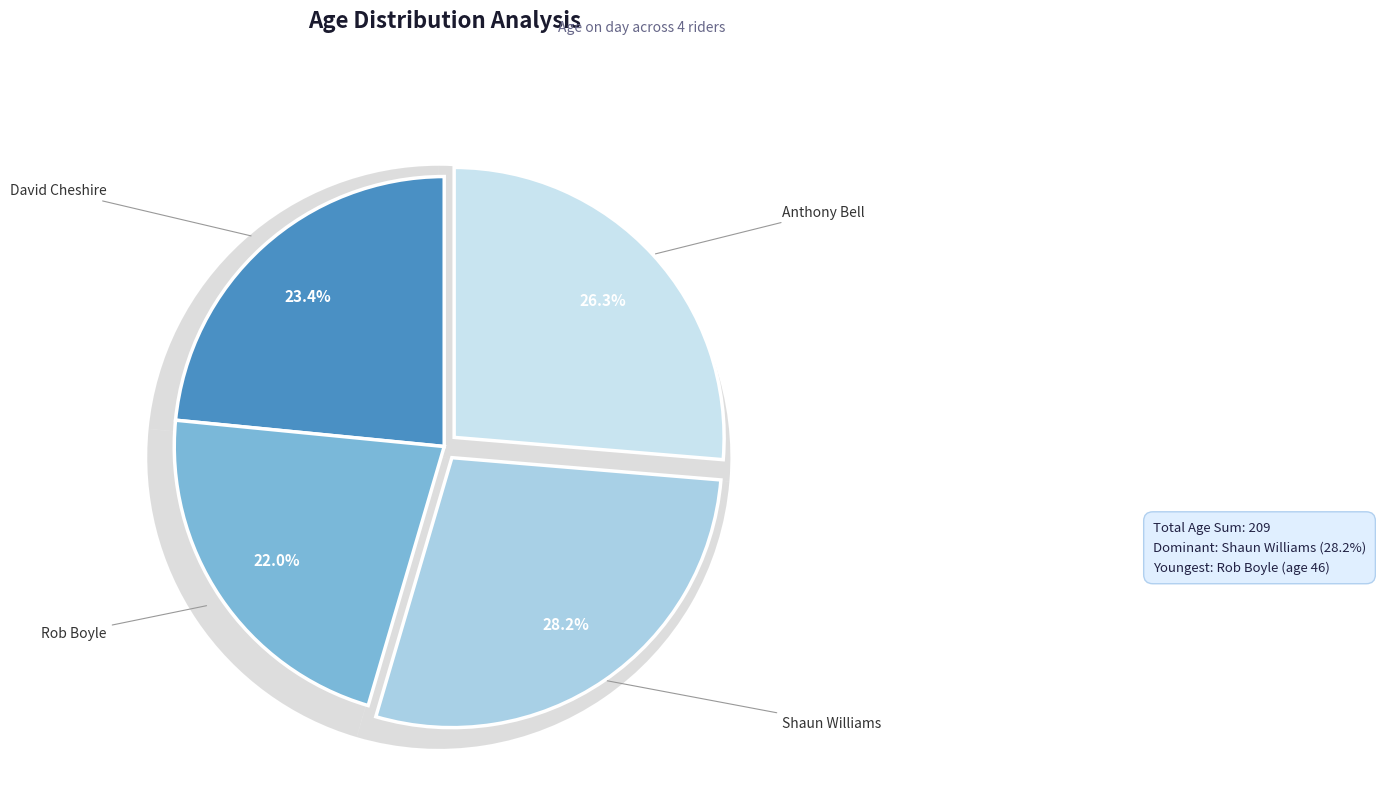

How many segments does this pie chart have?

4